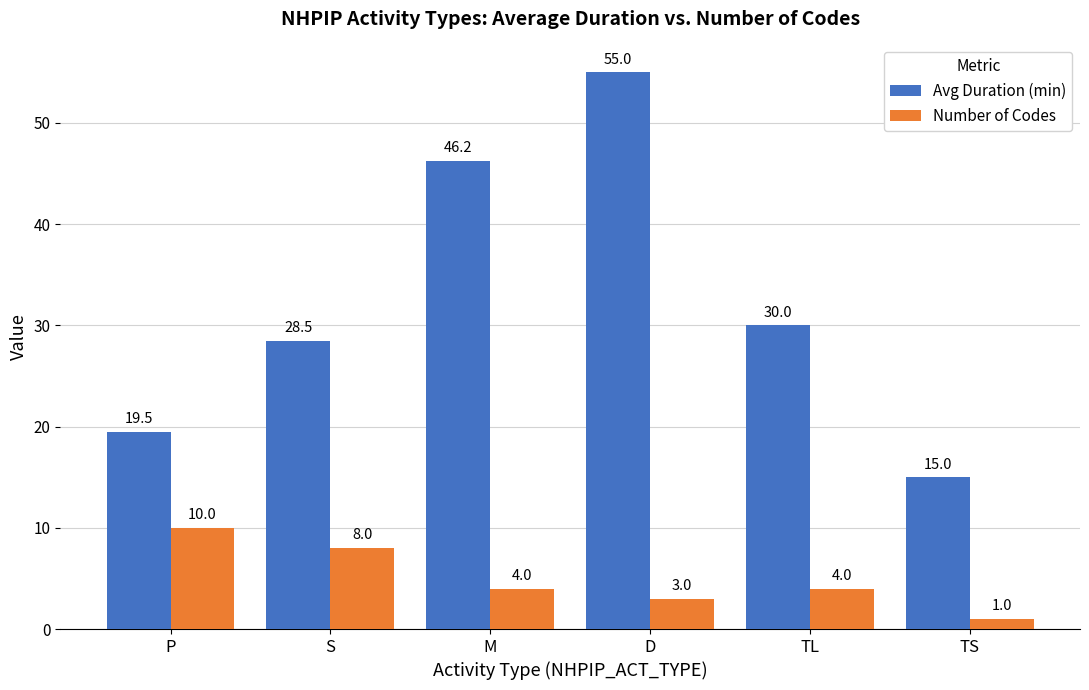

How many categories are shown in the chart?

6